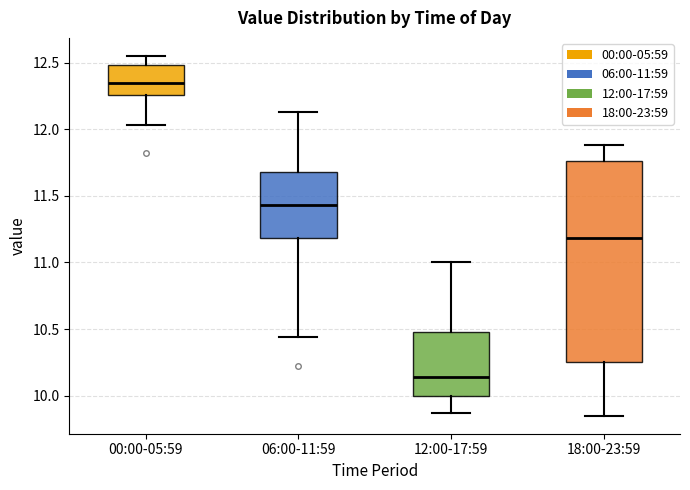

Which box is the tallest, from its lower edge to its upper edge?

18:00-23:59